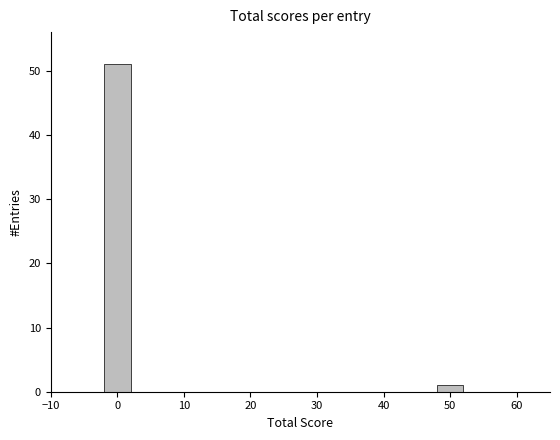

Reading left to right, transcribe all the data shown in this chart.

0=51	50=1